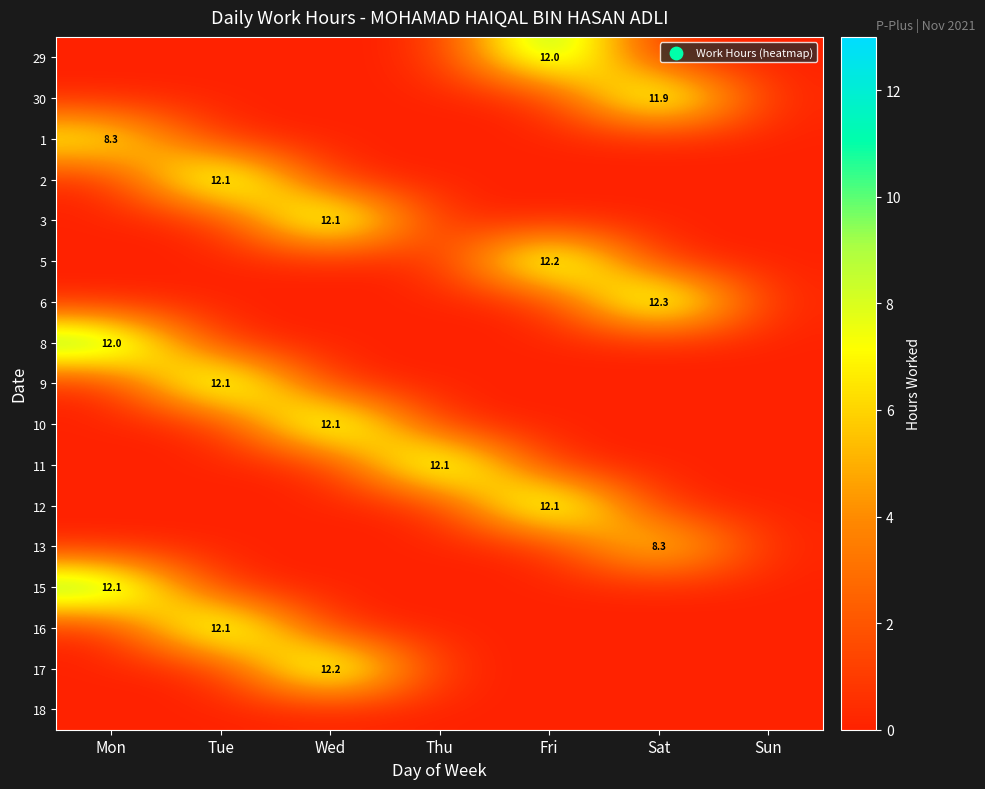

The value of 3 at Wed is 12.1. True or false?

True